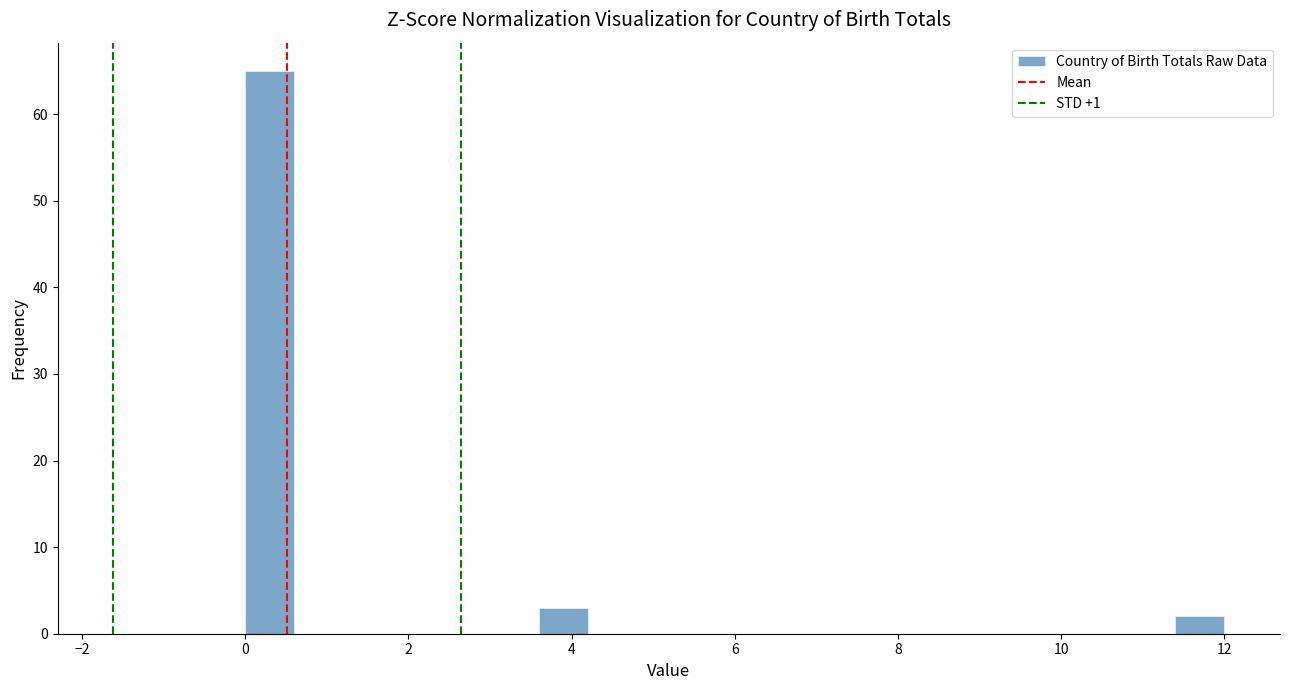

Read against the x-axis, roughly where is the centre of the tallest bar?

0.4